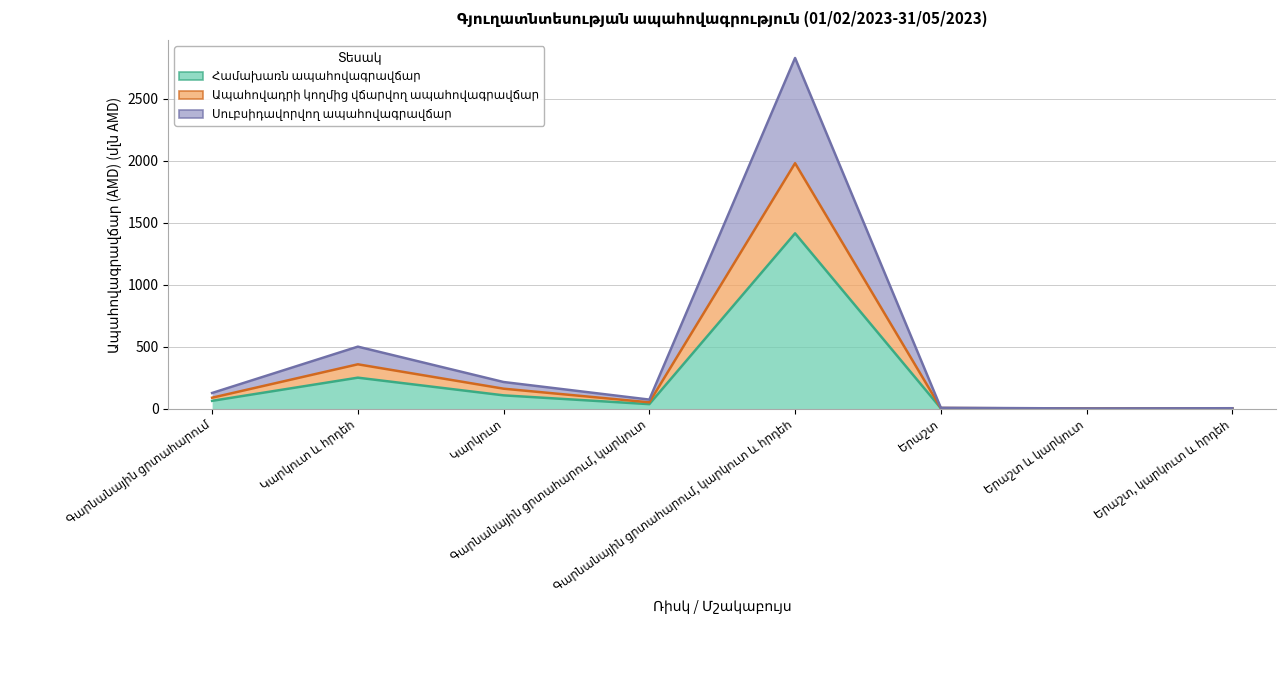

Reading left to right, what are all the values shown in this chart?

Համախառն ապահովագրավճար: Գարնանային ցրտահարում=63.3	Կարկուտ և հրդեհ=250.1	Կարկուտ=107.5	Գարնանային ցրտահարում, կարկուտ=36.6	Գարնանային ցրտահարում, կարկուտ և հրդեհ=1413.8	Երաշտ=3.7	Երաշտ և կարկուտ=0.9	Երաշտ, կարկուտ և հրդեհ=1.9
Ապահովադրի կողմից վճարվող ապահովագրավճար: Գարնանային ցրտահարում=88.6	Կարկուտ և հրդեհ=357.9	Կարկուտ=161.3	Գարնանային ցրտահարում, կարկուտ=51.3	Գարնանային ցրտահարում, կարկուտ և հրդեհ=1979.4	Երաշտ=5.2	Երաշտ և կարկուտ=1.3	Երաշտ, կարկուտ և հրդեհ=2.6
Սուբսիդավորվող ապահովագրավճար: Գարնանային ցրտահարում=126.6	Կարկուտ և հրդեհ=500.2	Կարկուտ=215.1	Գարնանային ցրտահարում, կարկուտ=73.3	Գարնանային ցրտահարում, կարկուտ և հրդեհ=2827.7	Երաշտ=7.5	Երաշտ և կարկուտ=1.9	Երաշտ, կարկուտ և հրդեհ=3.8